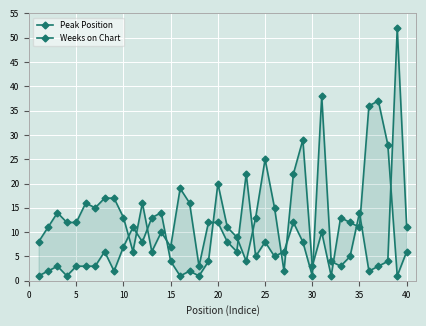

In Peak Position, how many points are higher than both neighbors (excluding endpoints)?

11